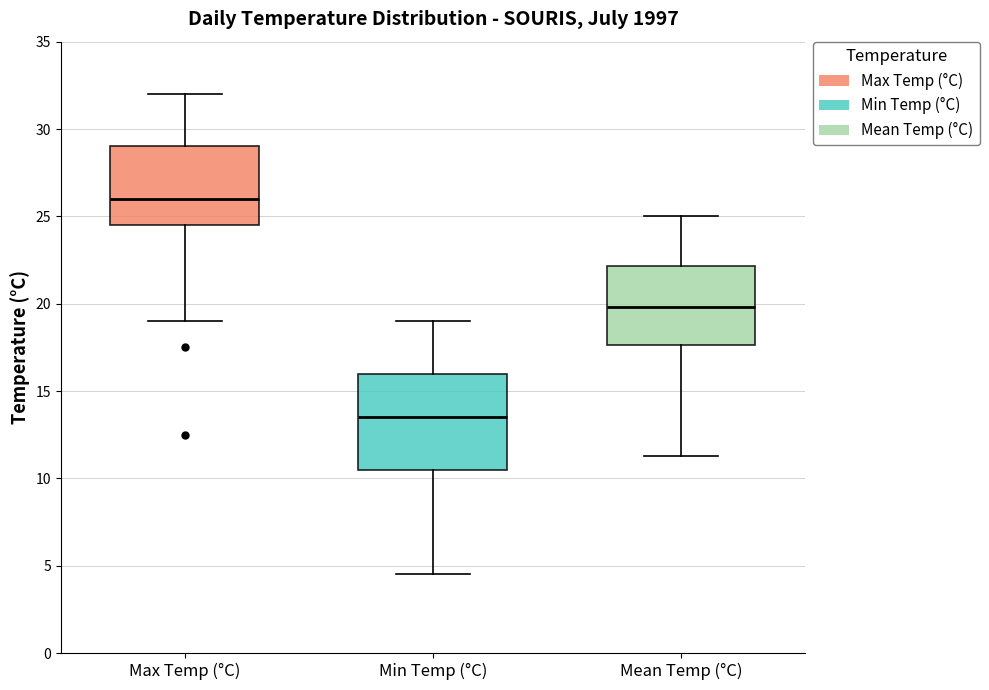

Where is the lower edge of the box for Min Temp (°C) on the y-axis? The values are not printed on the chart, so give them approximately, as read against the axis.

10.5